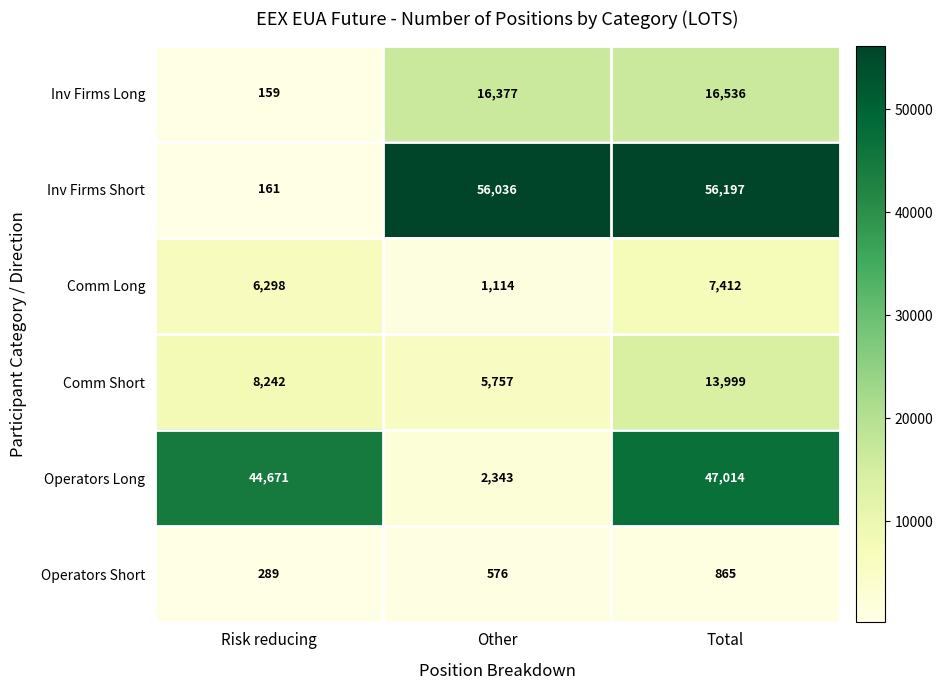

Where is Inv Firms Short nearest to the value 28179?

Other